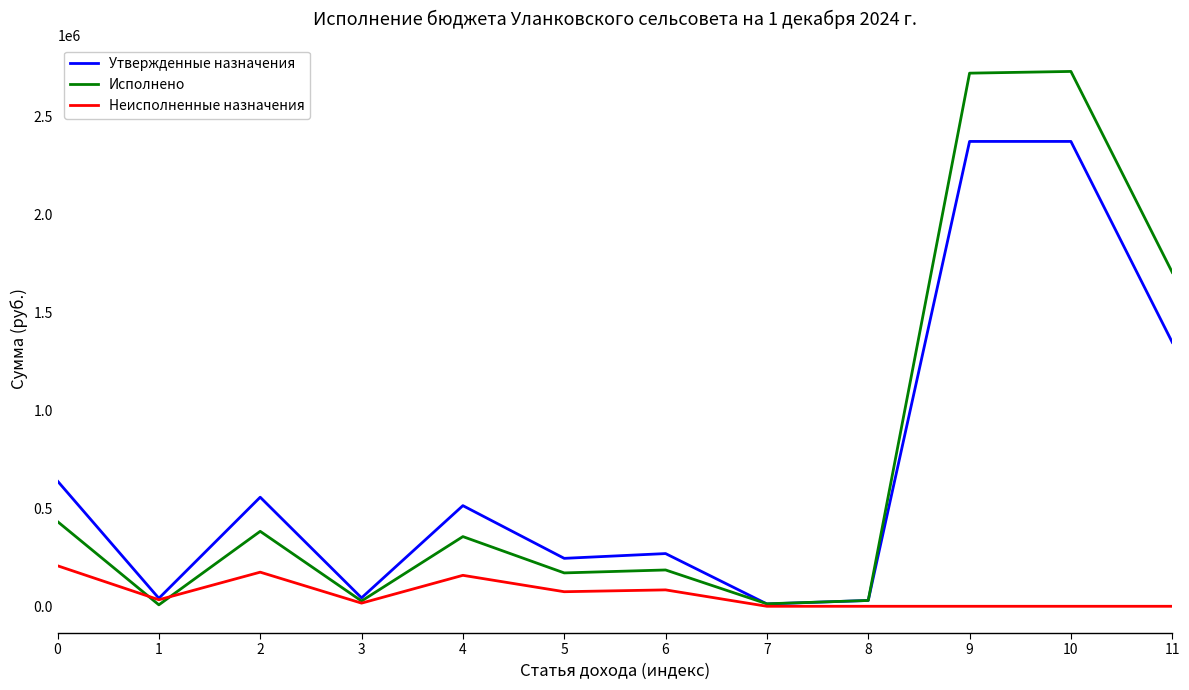

Rank the series at 5 from lowest to highest value.

Неисполненные назначения, Исполнено, Утвержденные назначения